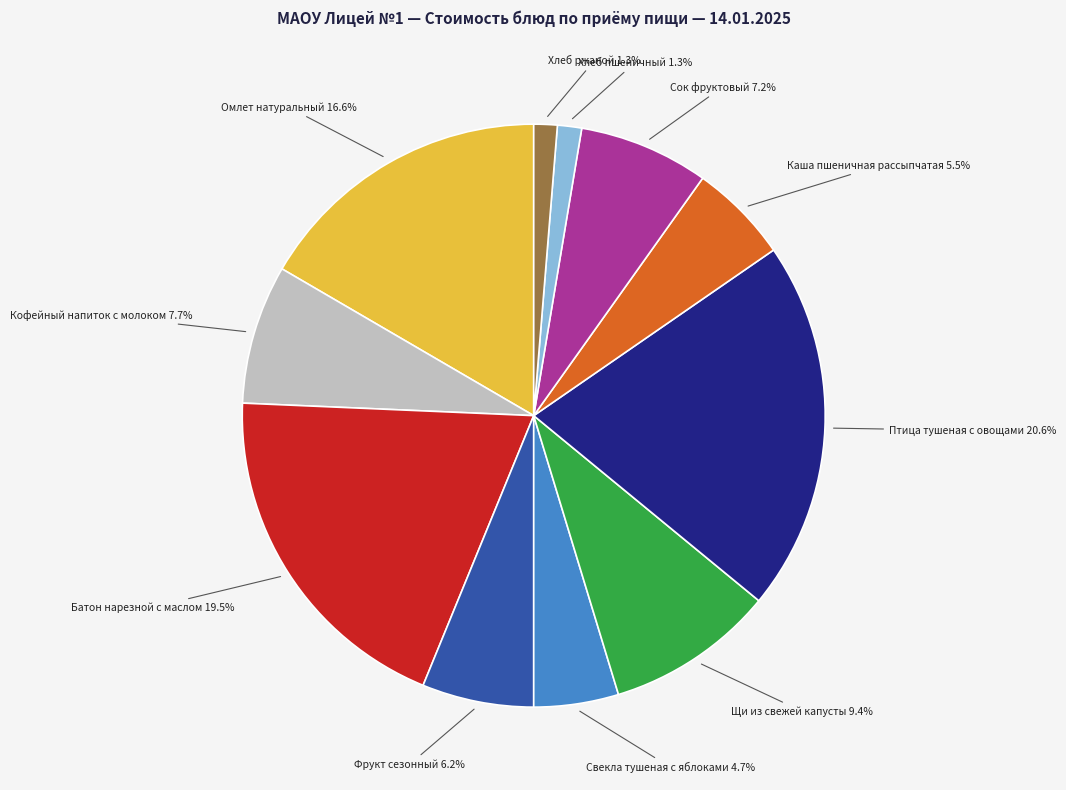

Does any single category account for the majority?

No